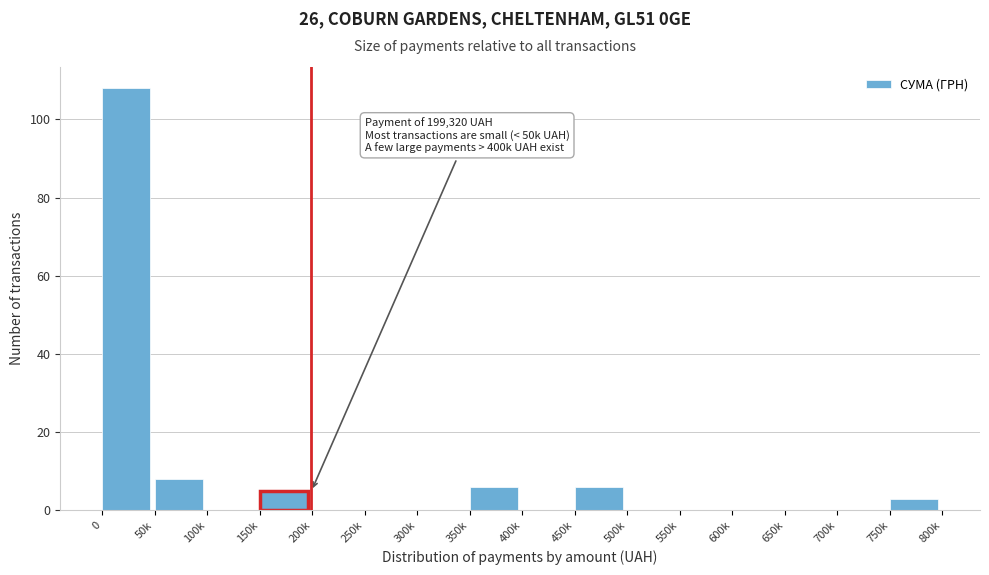

Reading left to right, transcribe all the data shown in this chart.

0=108	50k=8	100k=0	150k=5	200k=0	250k=0	300k=0	350k=6	400k=0	450k=6	500k=0	550k=0	600k=0	650k=0	700k=0	750k=3